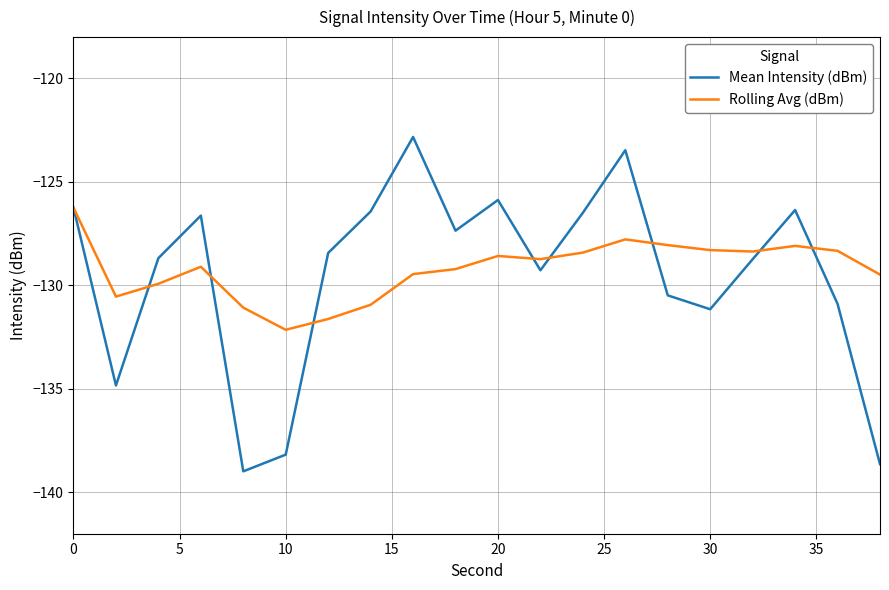

What is the difference between the second highest and second lowest values in the Rolling Avg (dBm) series?

3.8